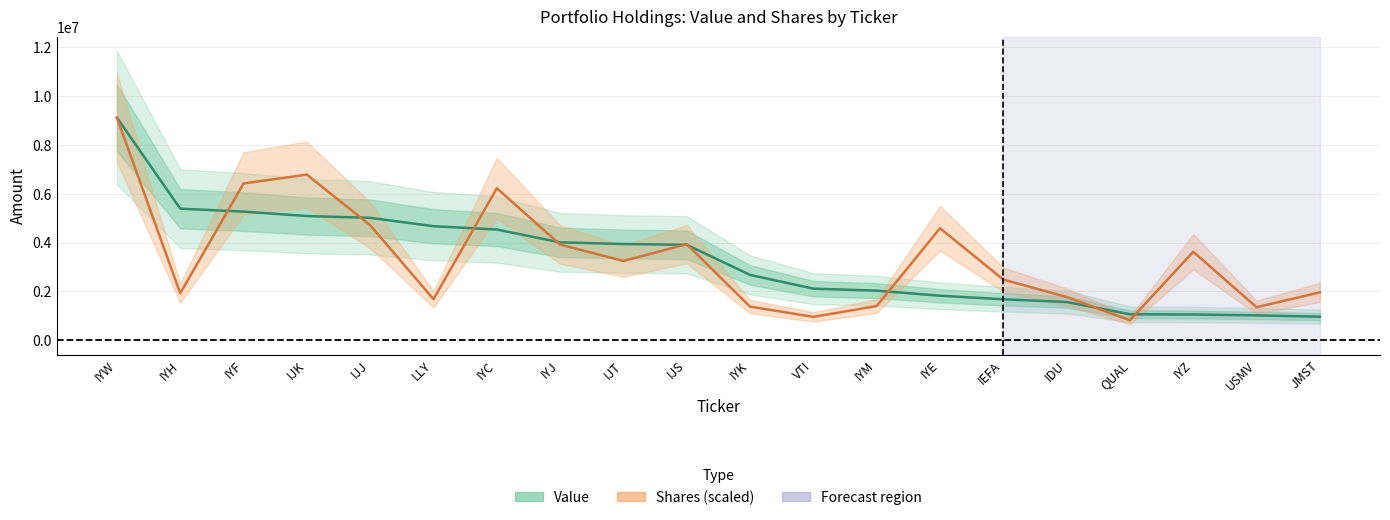

True or false: Value and Shares (scaled) cross at least once.

True